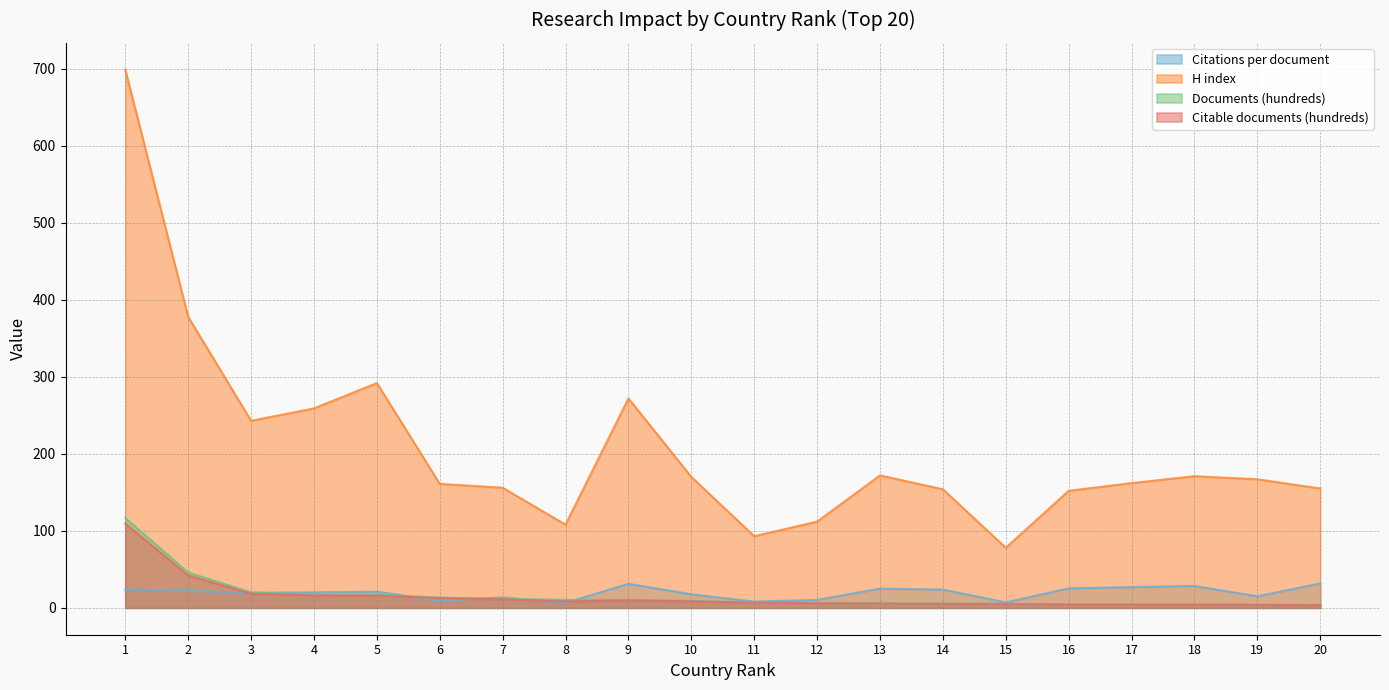

What is the value of the Documents (hundreds) point at the 13th from the left?

5.8